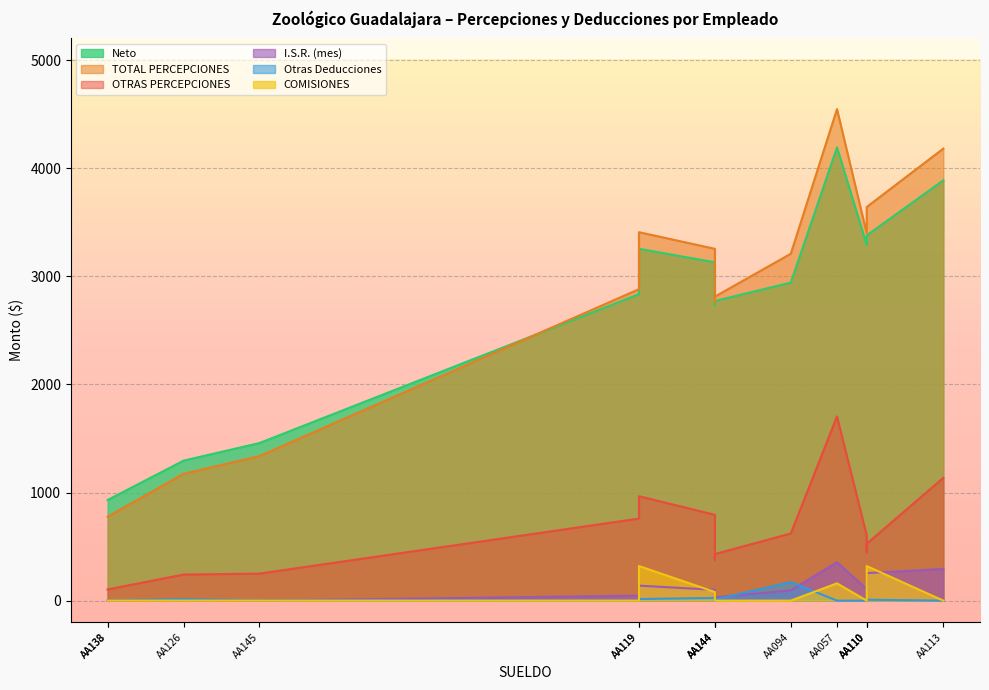

True or false: Neto has more than 0 points higher than both neighbors.

True